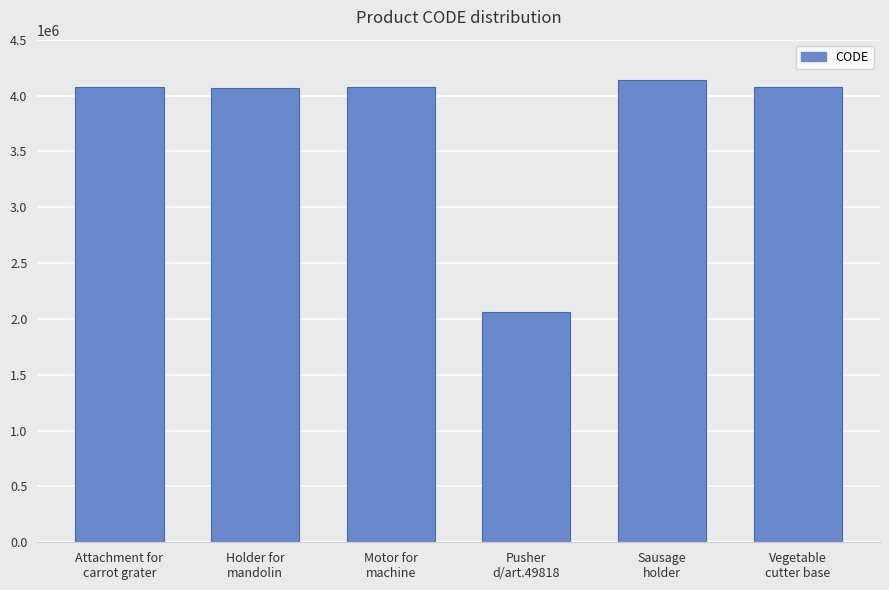

What is the difference between the second highest and minimum values?

2012472